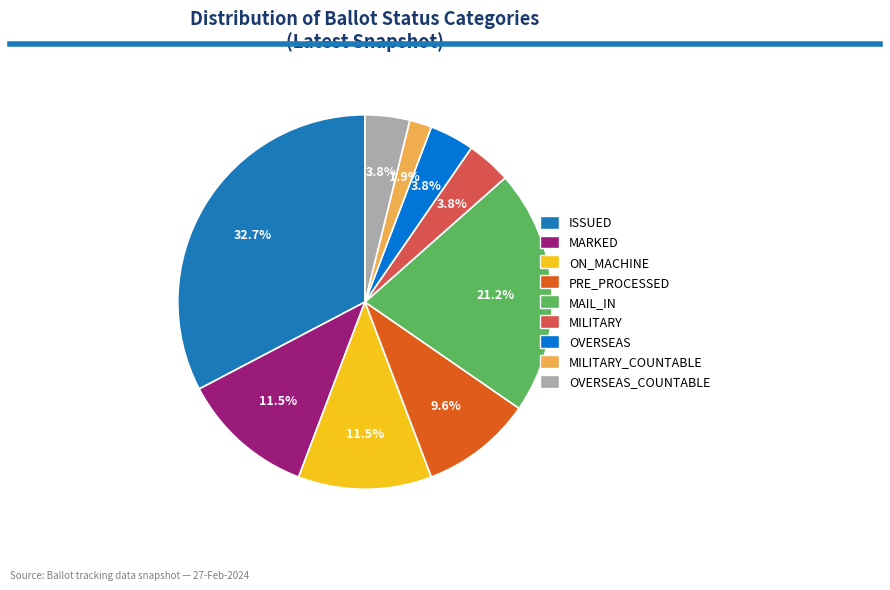

What percentage is the MILITARY slice, to the nearest percent?

4%